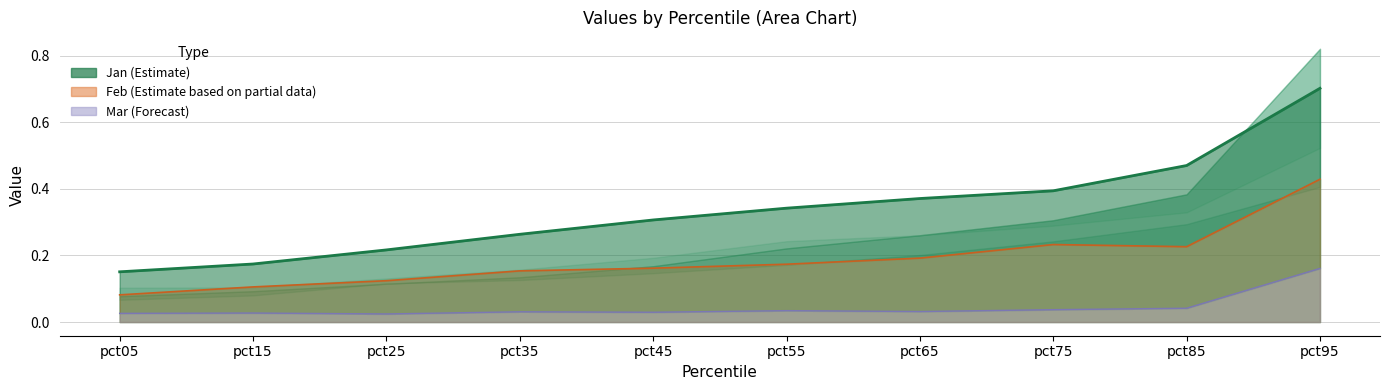

True or false: Feb has more than 2 points higher than both neighbors.

False